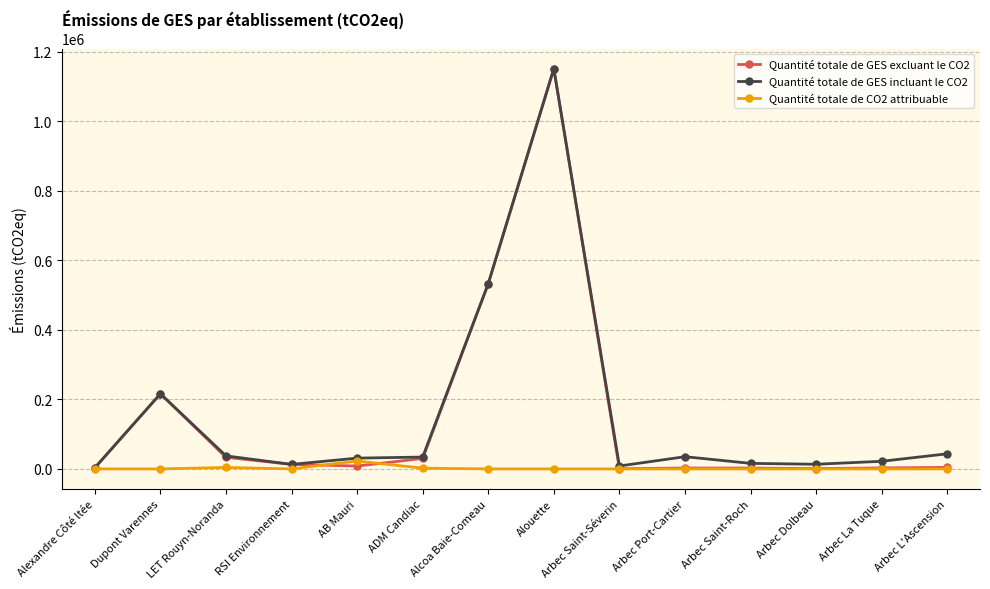

What is the average value of the Quantité totale de CO2 attribuable series?

2076